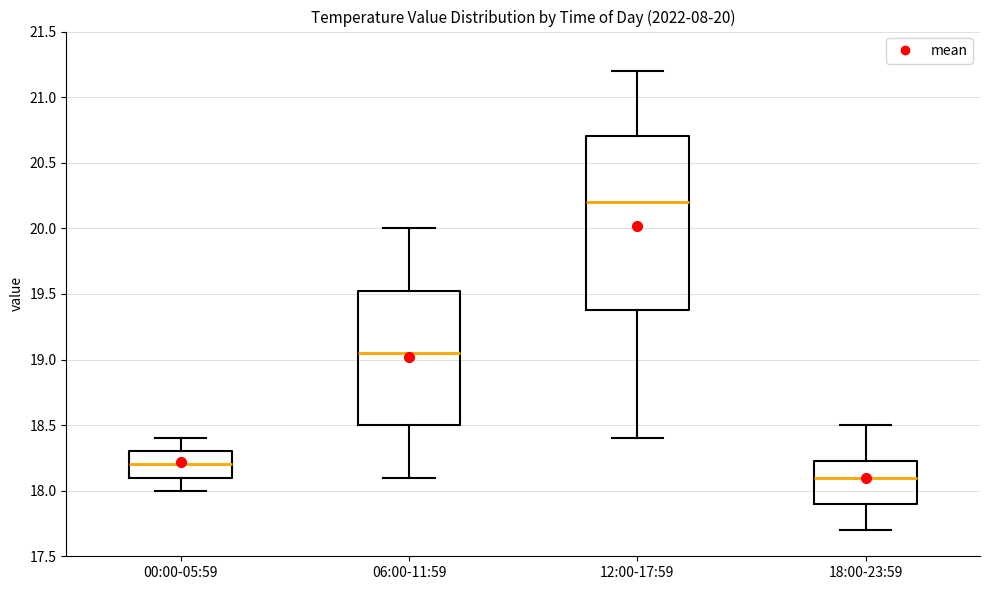

Which box's median line is the lowest?

18:00-23:59